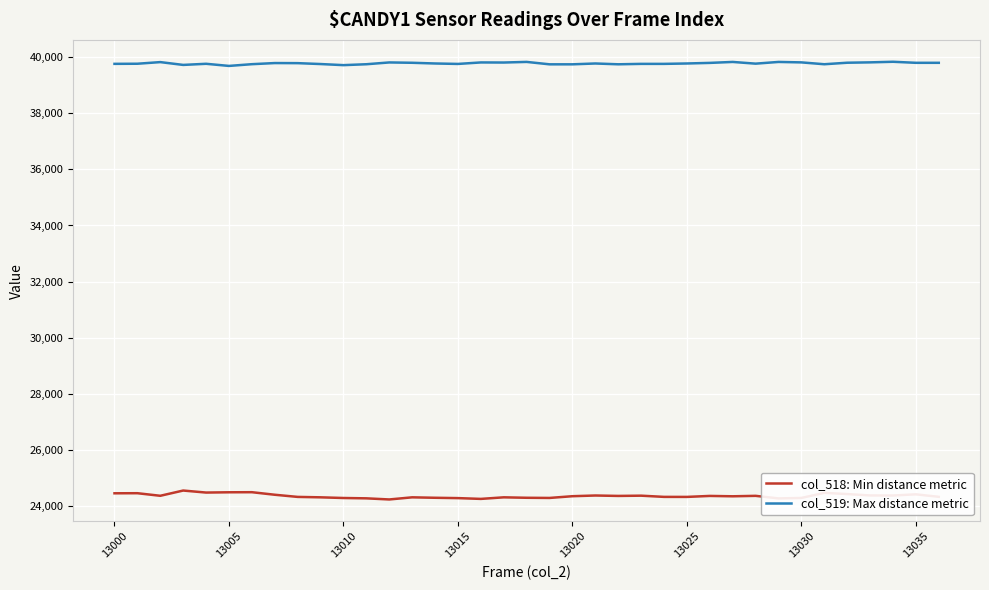

List the series in order of their peak value, lowest first.

col_518: Min distance metric, col_519: Max distance metric